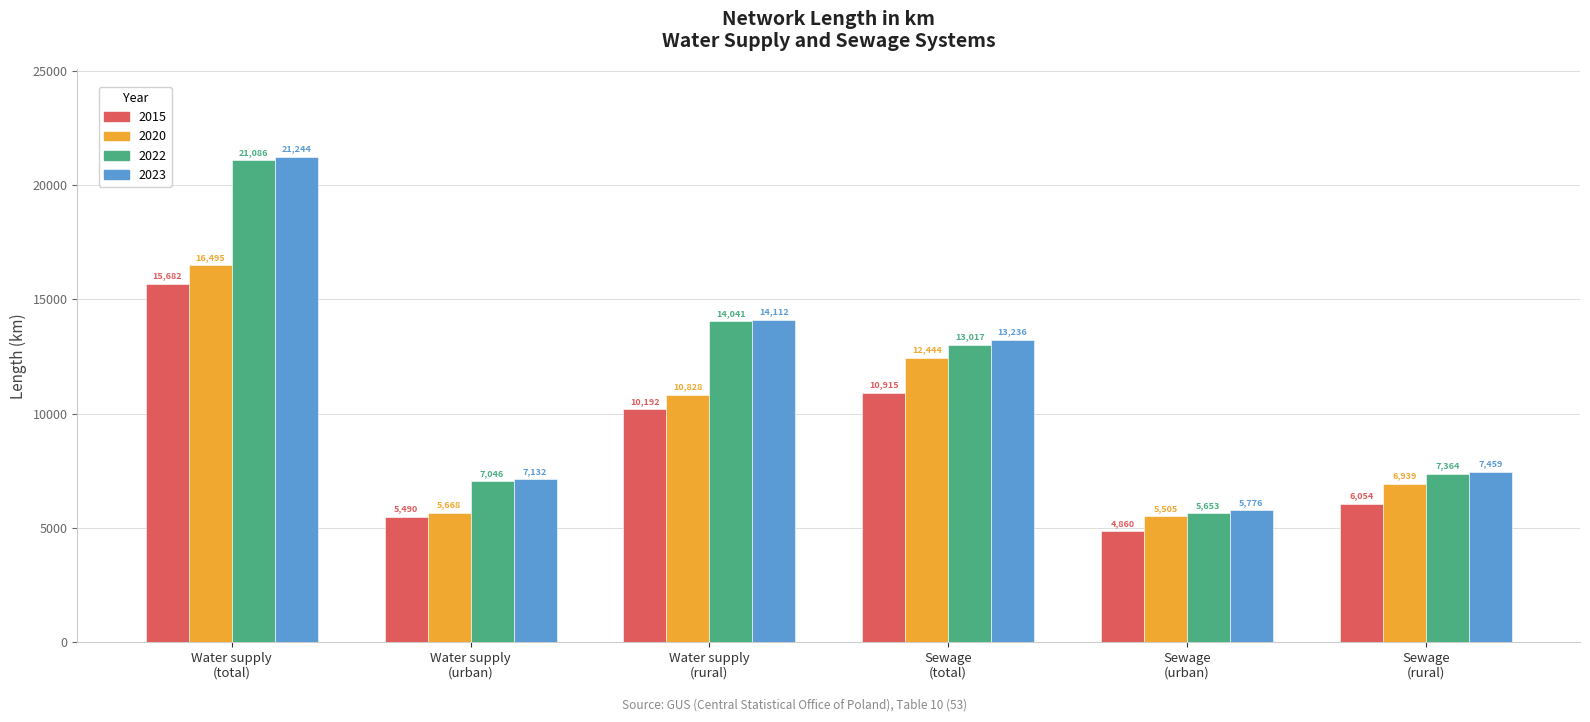

Which series has the widest spread of values?

2023